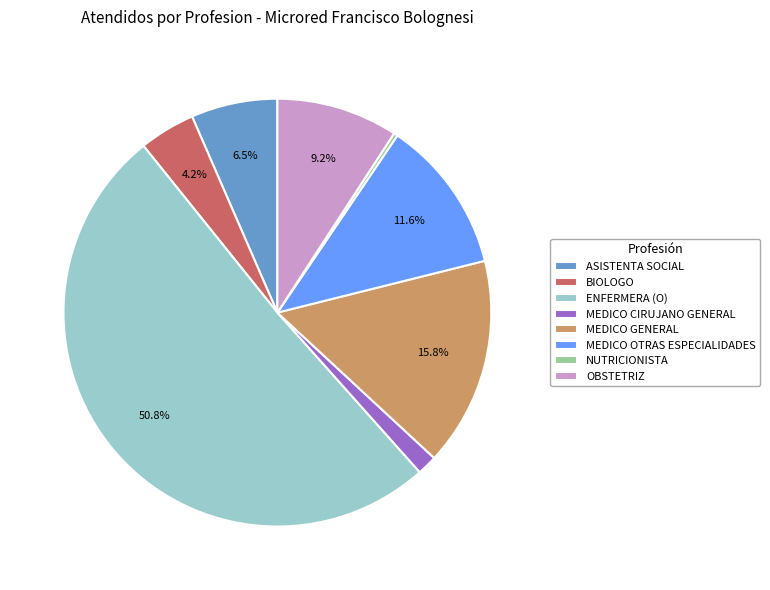

What is the ratio of the value at MEDICO GENERAL to the value at ENFERMERA (O)?

0.3